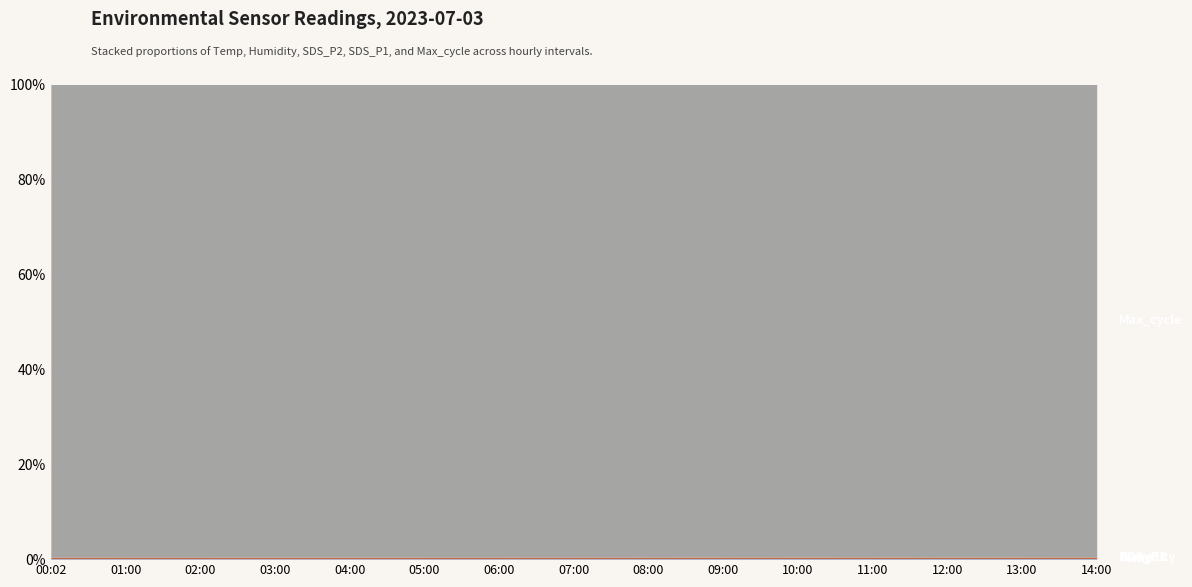

What is the difference between the SDS_P1 values at 12:00 and 05:00?

0.8